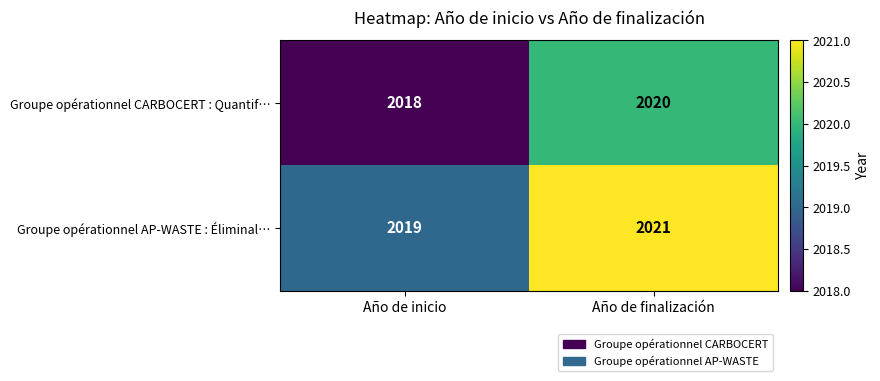

How many values in the Groupe opérationnel AP-WASTE : Éliminal… series are below 2021?

1